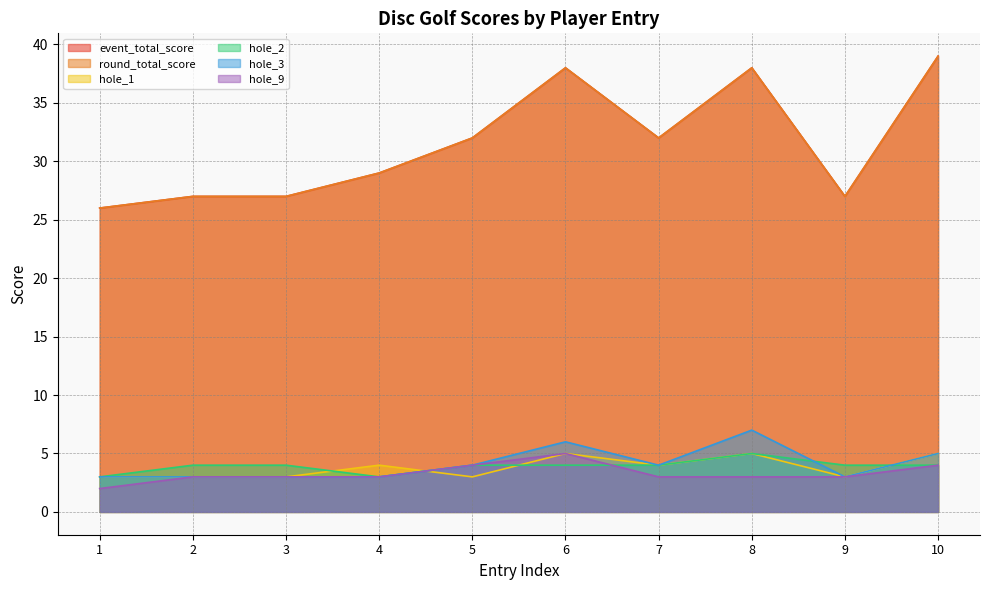

At which label does hole_1 reach its minimum?

1